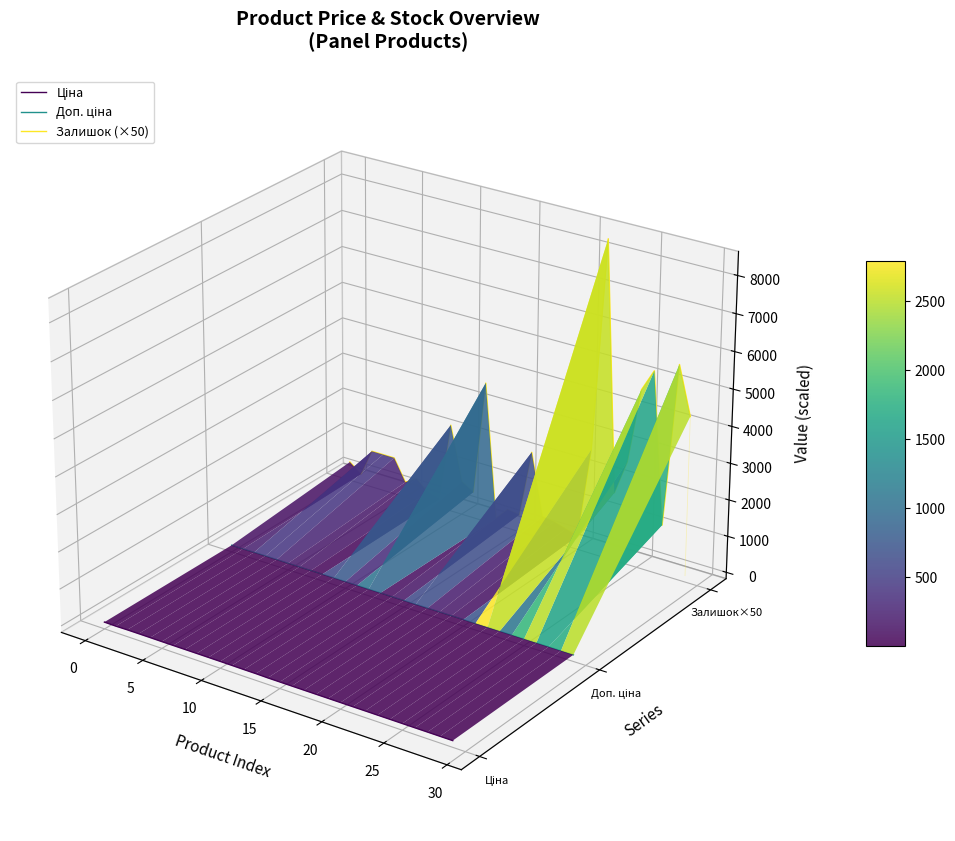

Is the value of Залишок (×50) at 27 greater than the value of Ціна at 22?

Yes